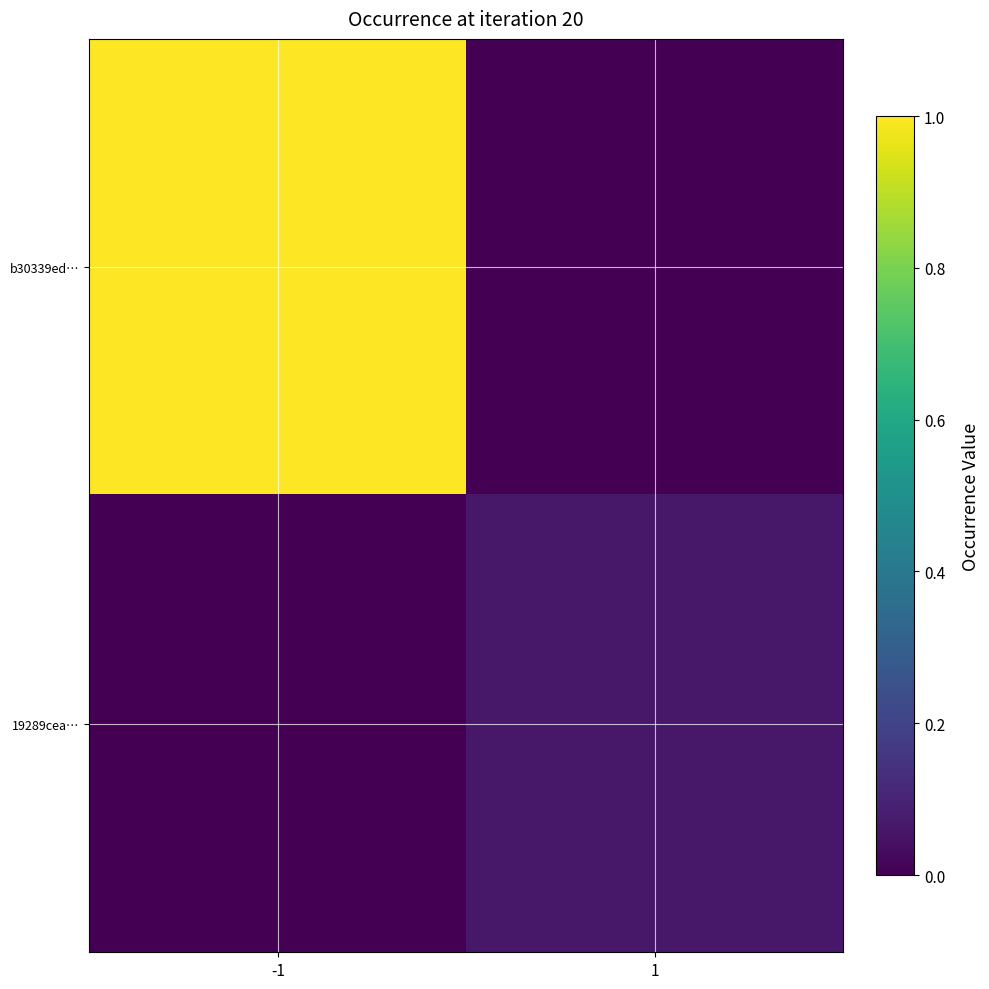

Reading right to left, transcribe all the data shown in this chart.

b30339ed…: 1=0.0	-1=1.0
19289cea…: 1=0.1	-1=0.0